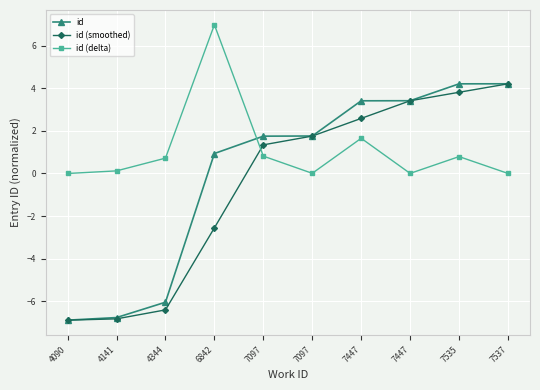

At which label does id first exceed 1?

7097